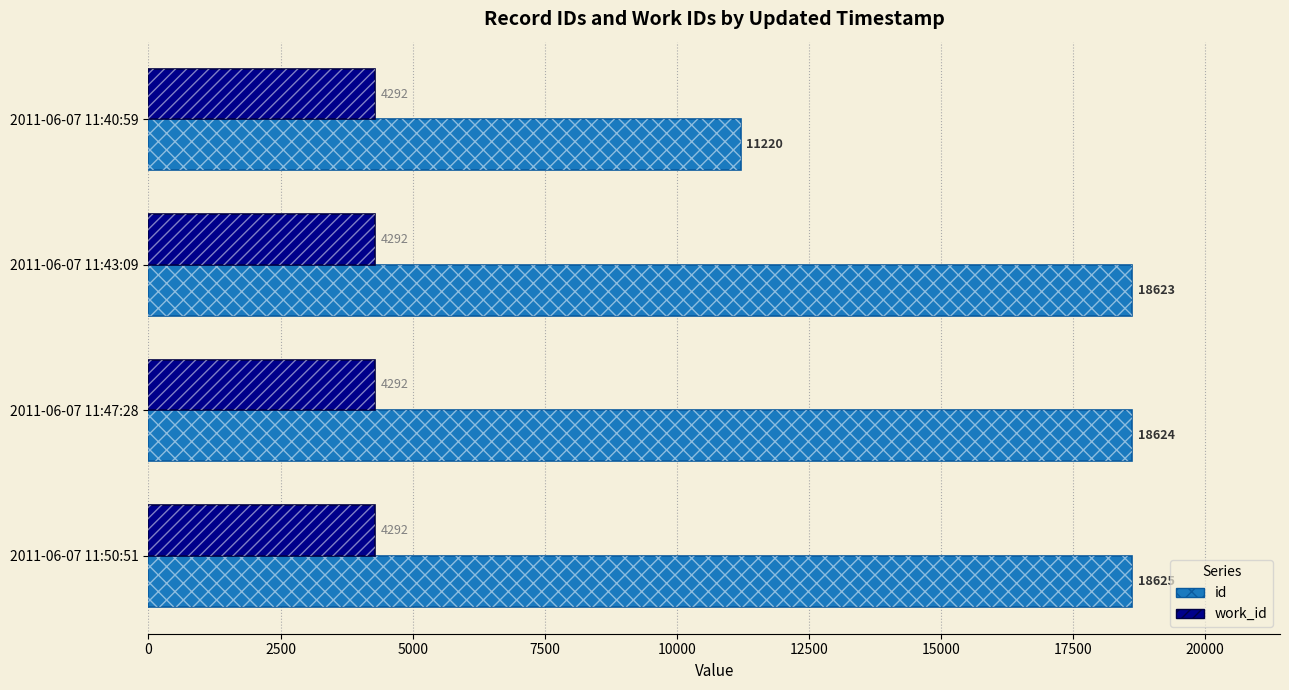

Which series has the widest spread of values?

id